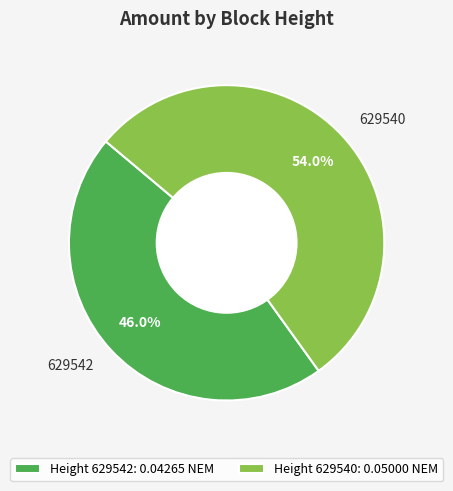

What is the smallest slice in the pie chart?

629542